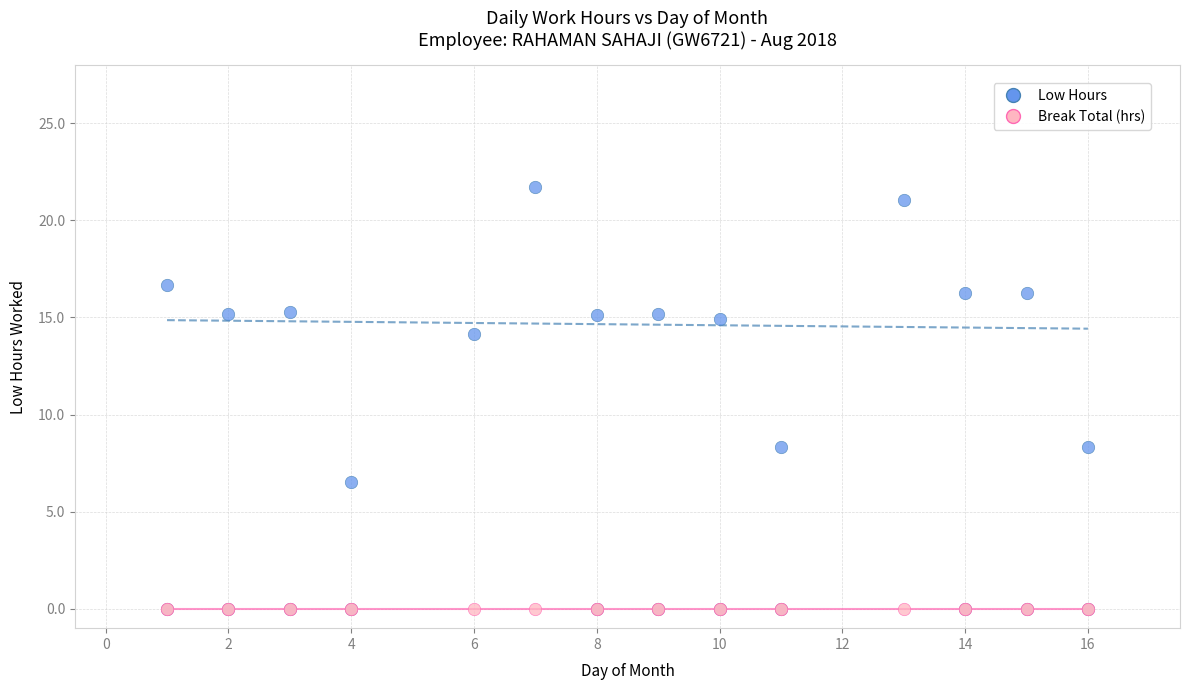

What are all the series names shown in the legend?

Low Hours, Break Total (hrs)